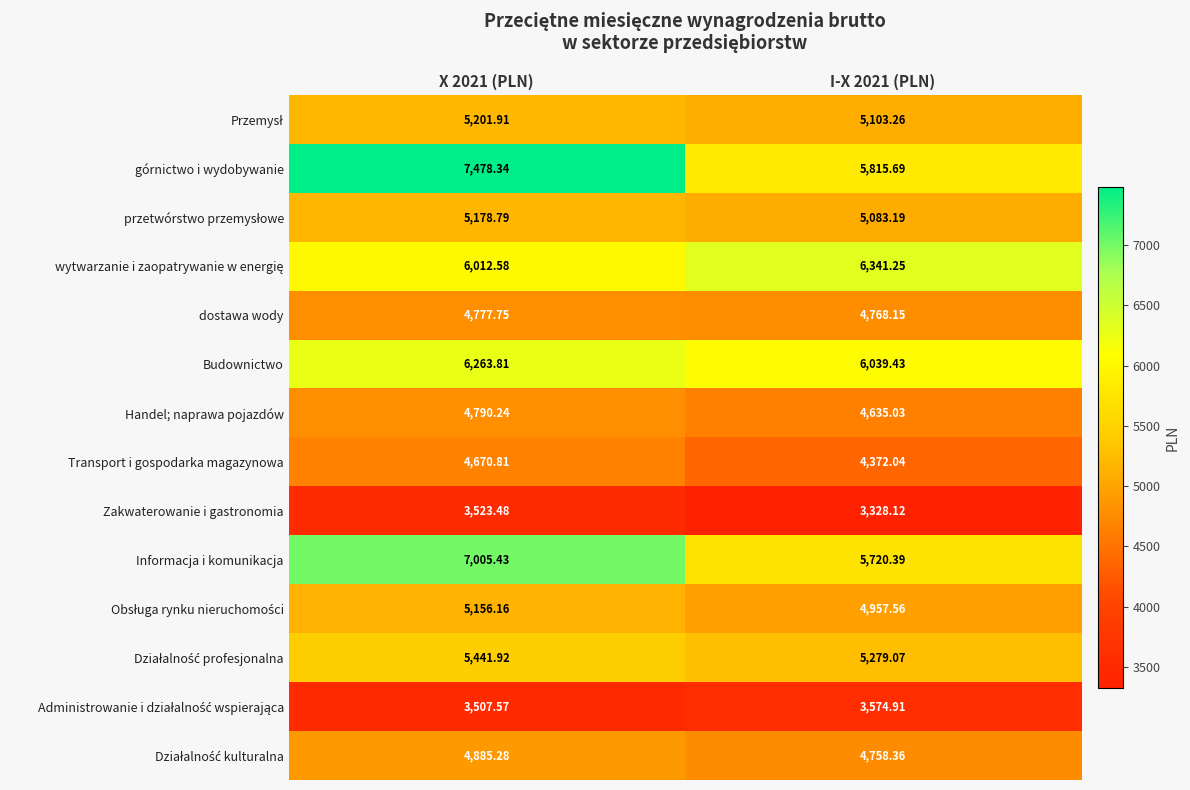

Which series changed the most between X 2021 (PLN) and I-X 2021 (PLN)?

górnictwo i wydobywanie